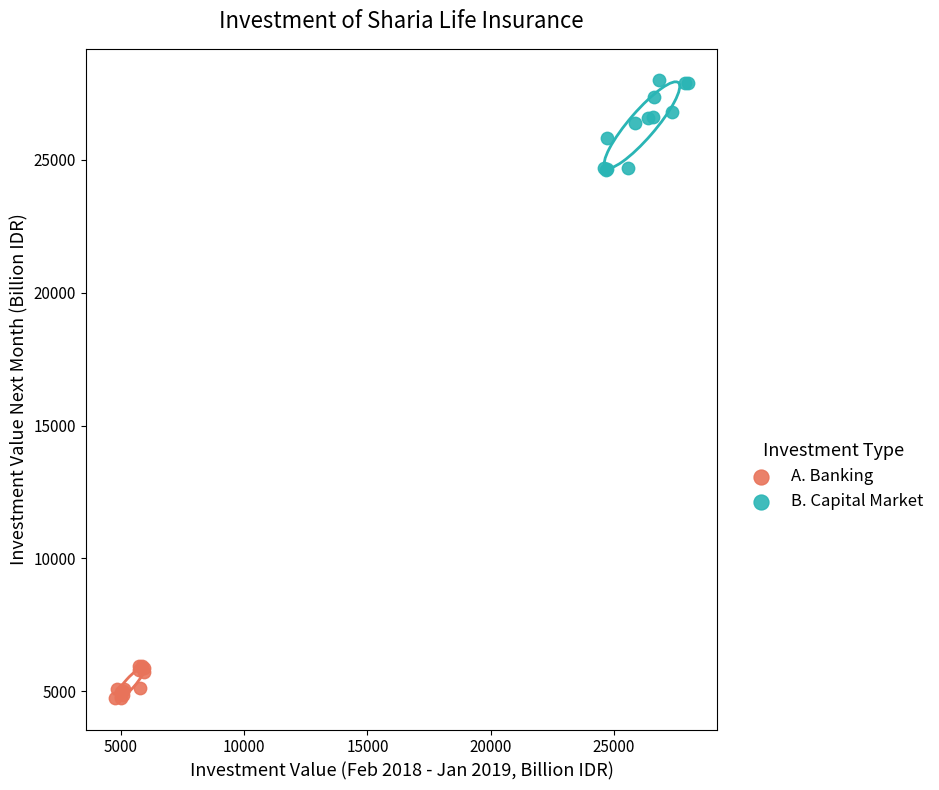

Which series reaches the maximum Y coordinate?

B. Capital Market